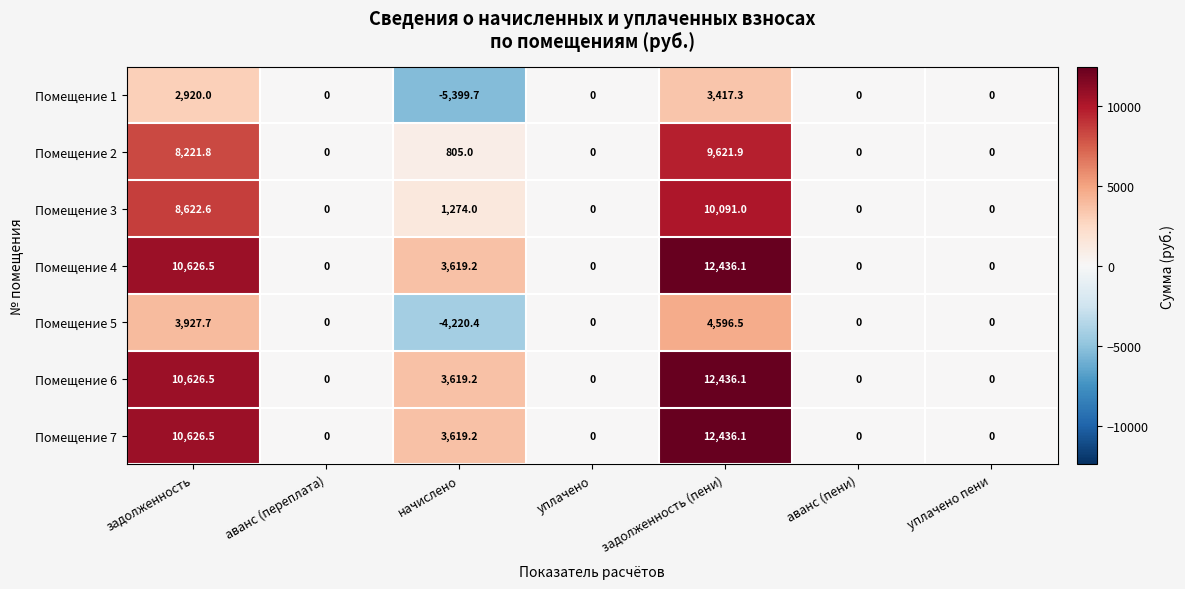

True or false: Помещение 1 has a value of 0.0 at уплачено пени.

True